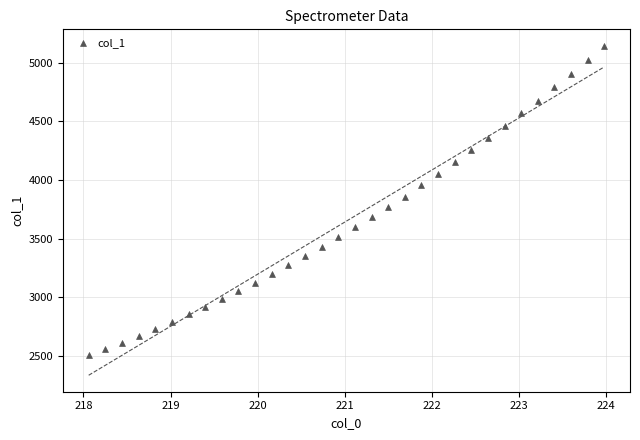

What is the range of X values (max minus min)?

5.9